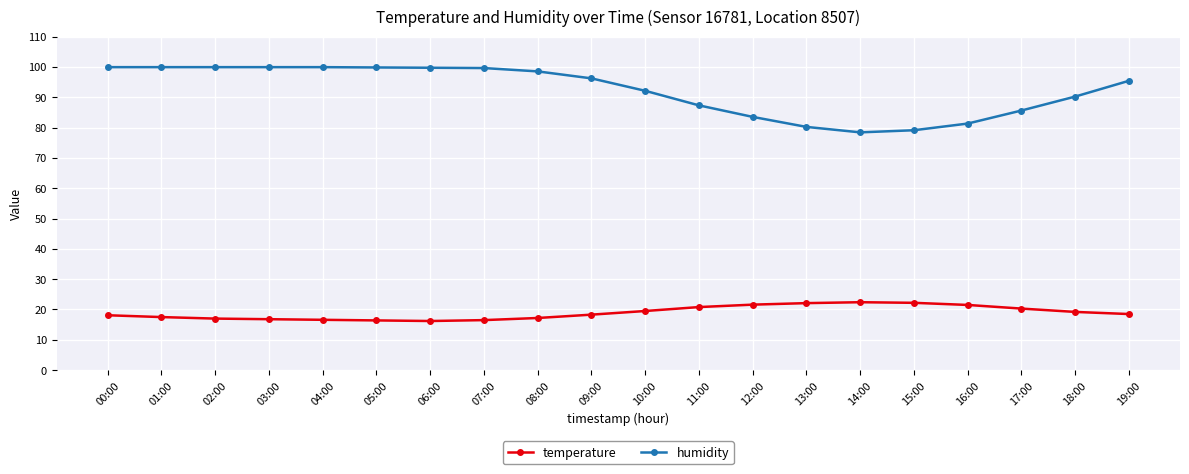

What is the sum of all temperature values?

378.7